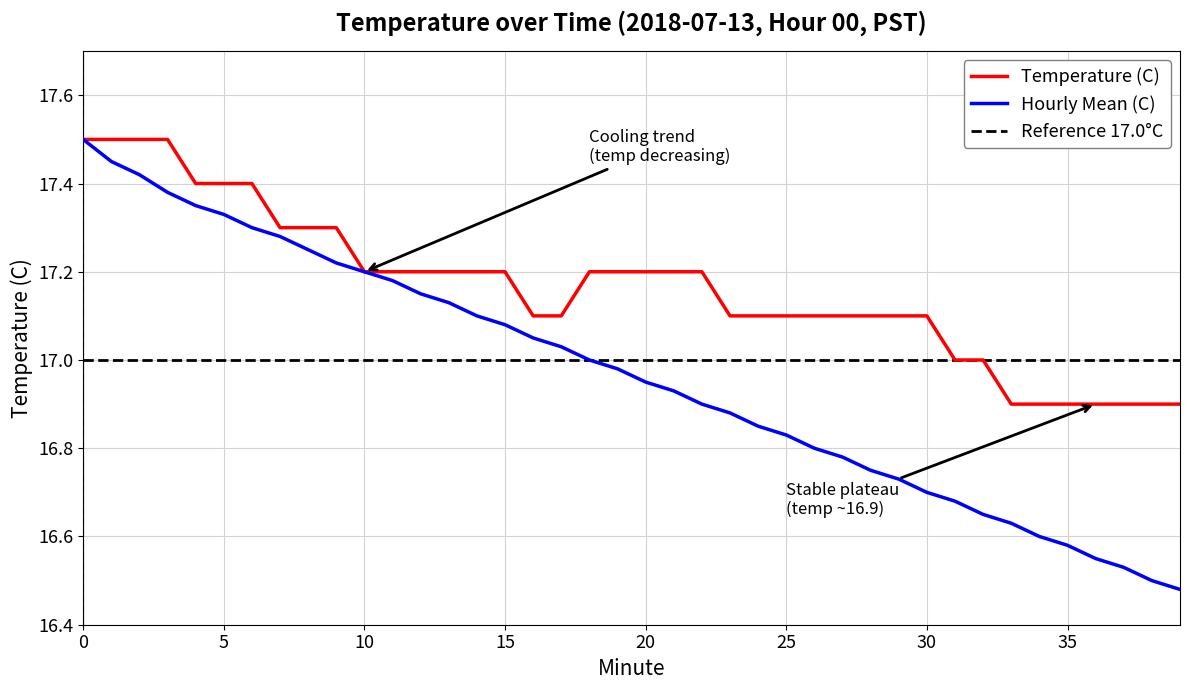

What is the value of the Hourly Mean (C) point at the 7th from the left?

17.3